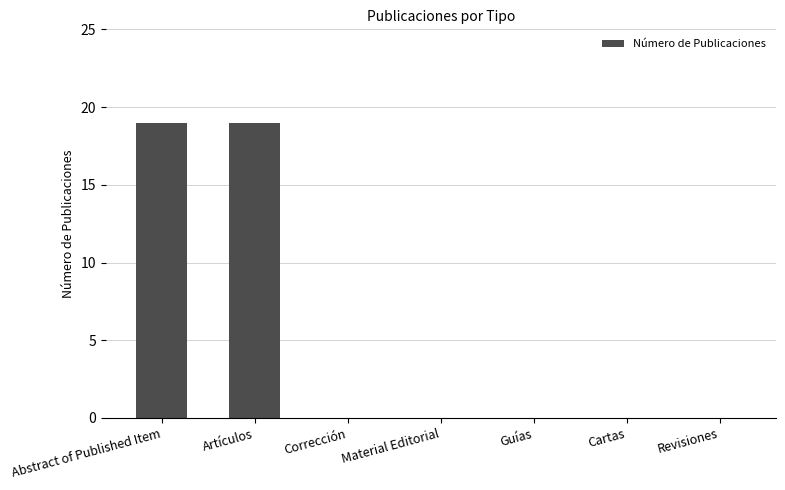

What is the sum of the values at Revisiones and Artículos?

19